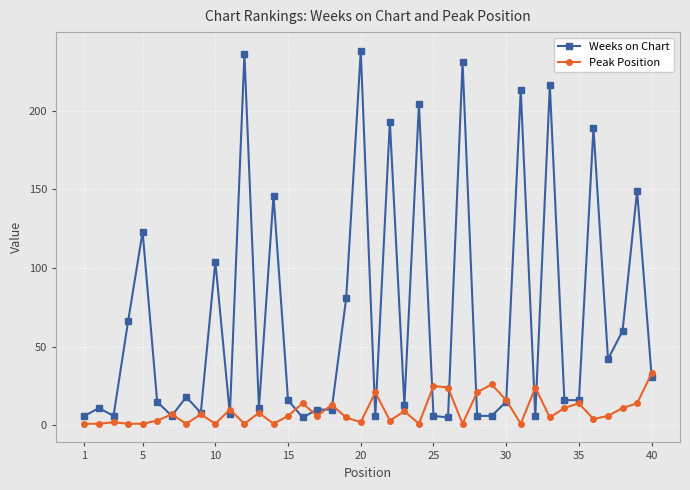

What is the highest value of the Peak Position series?

33